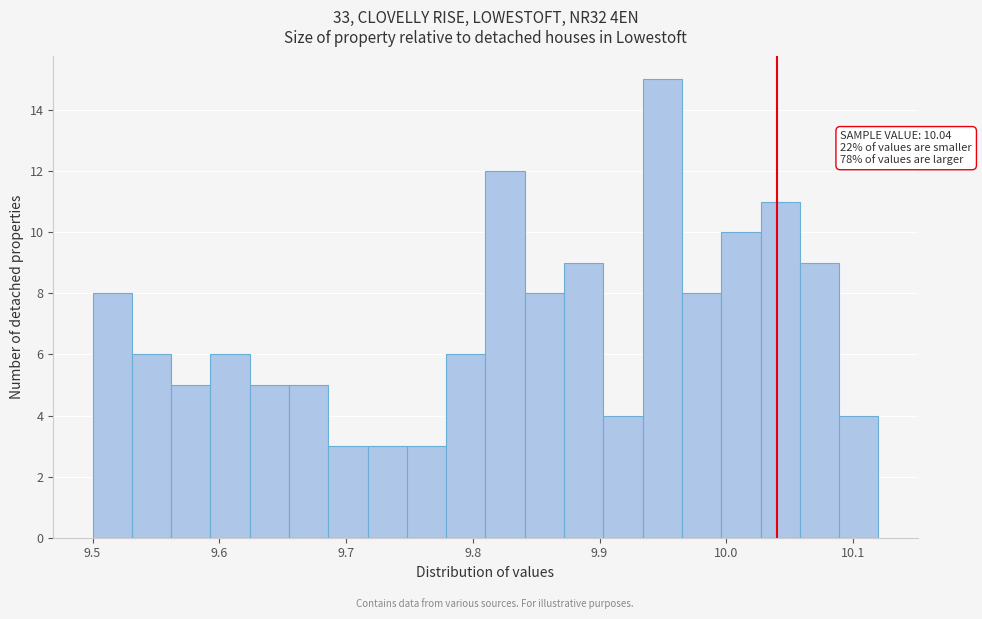

Around what value on the x-axis is the tallest bar? Give the approximate position of its centre, as read against the axis.

9.95